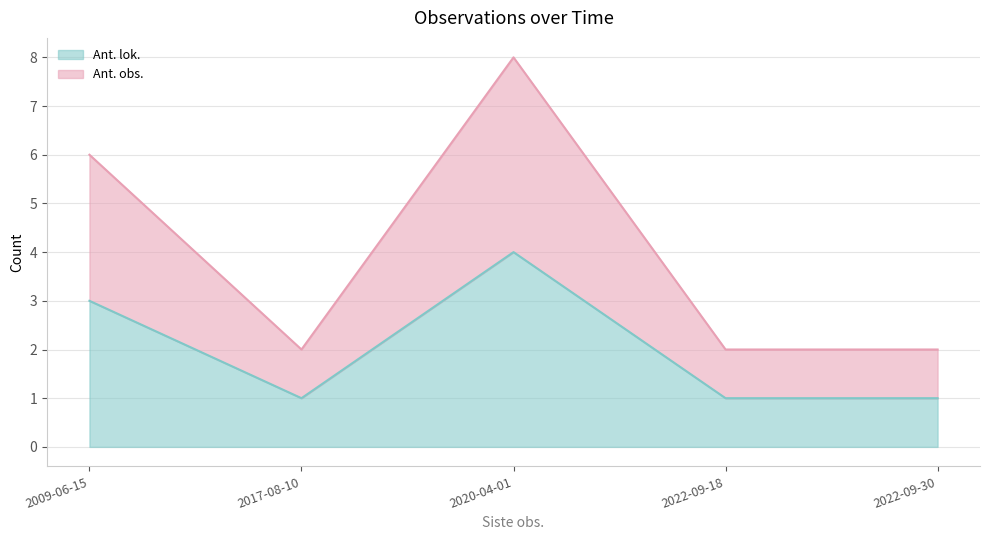

True or false: Ant. obs. and Ant. lok. intersect in this chart.

False